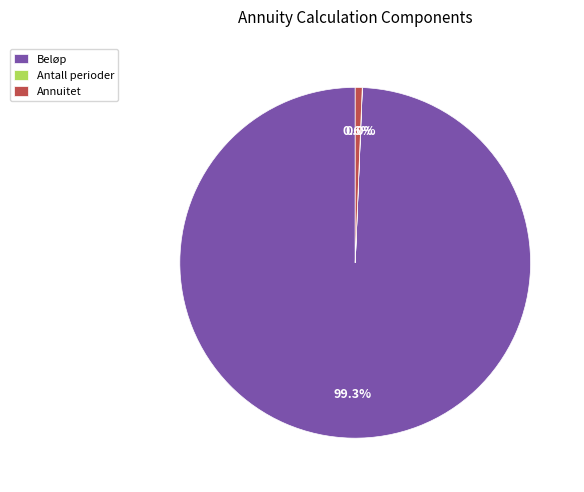

Do Annuitet and Beløp together represent more than half of the pie?

Yes